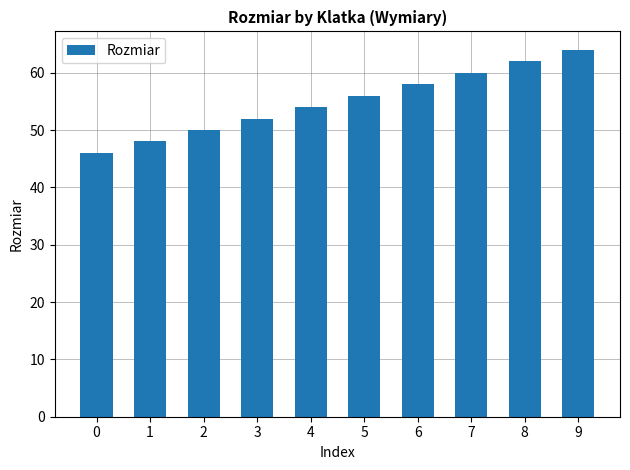

How many bars are there in total?

10